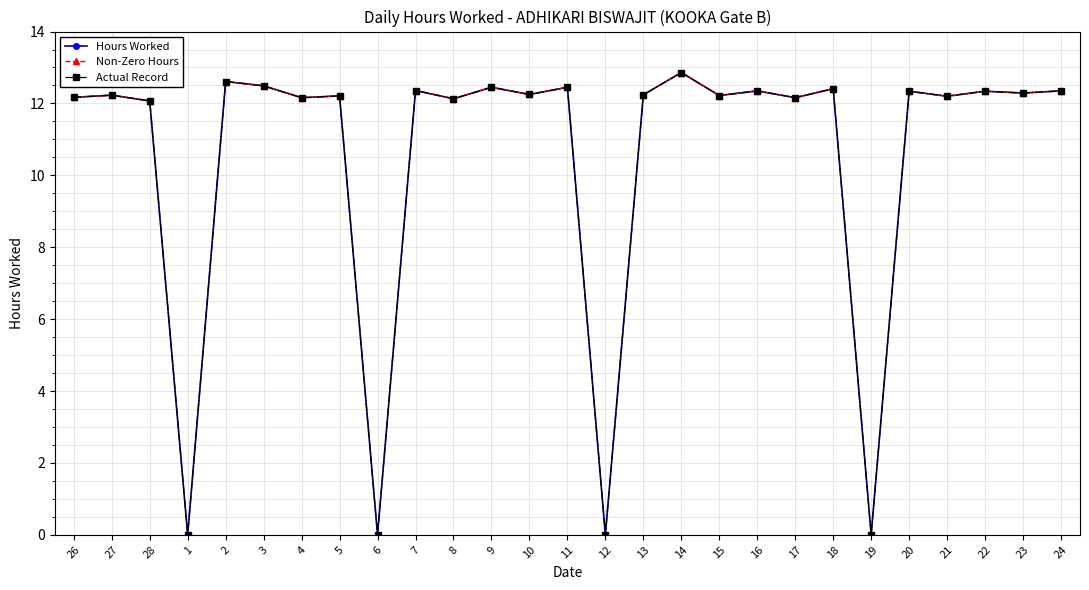

Between 18 and 14, which is larger?

14